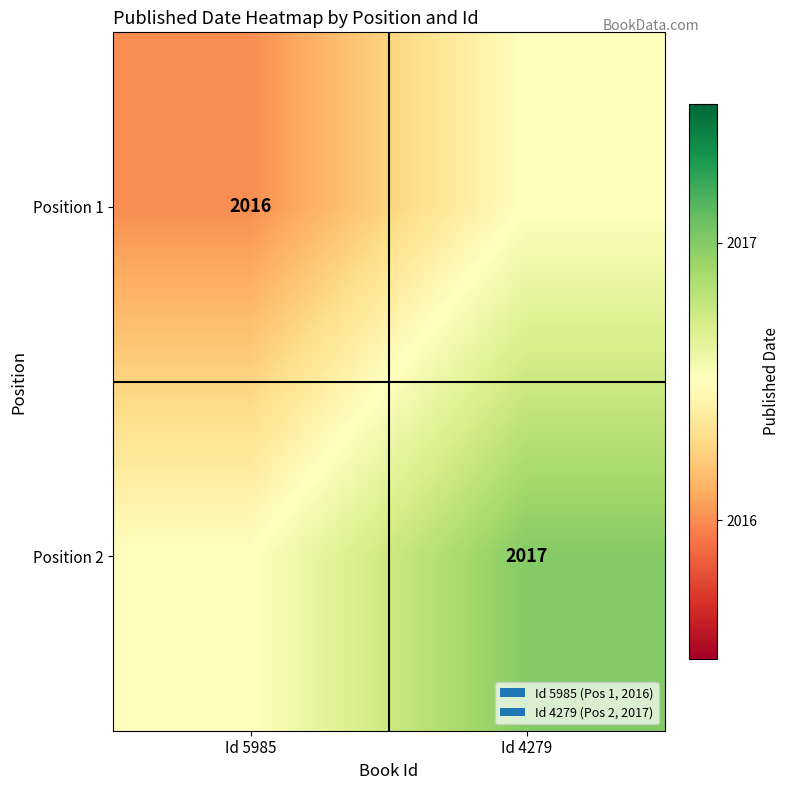

Is the value of Position 1 at Id 5985 greater than the value of Position 2 at Id 4279?

No